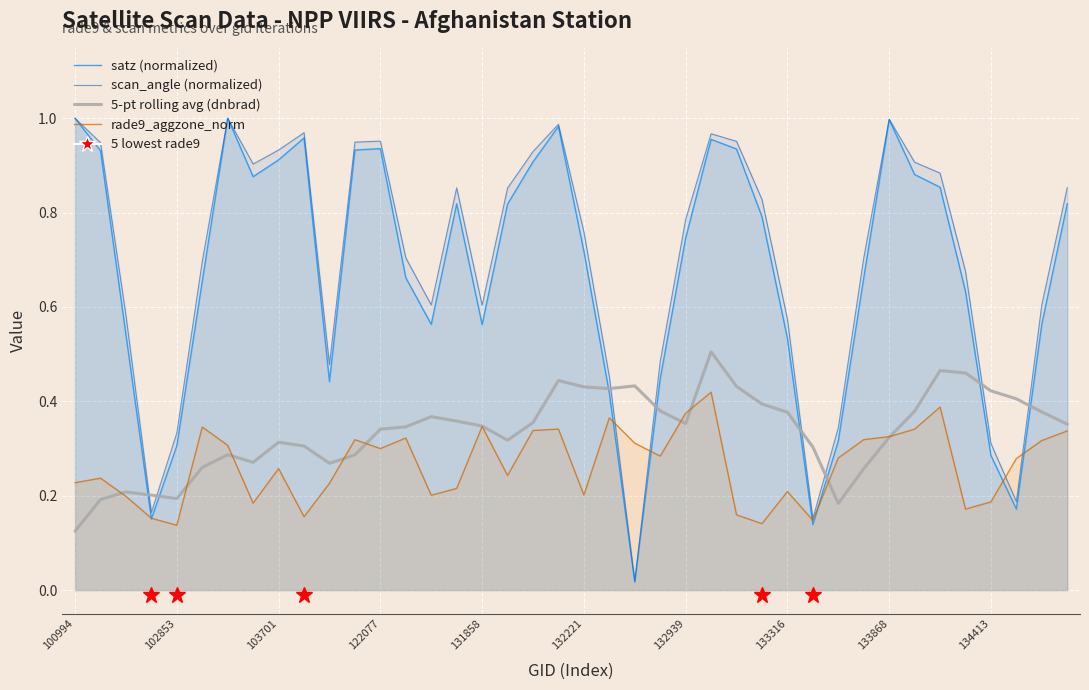

What is the average value of the scan_angle (normalized) series?

0.7